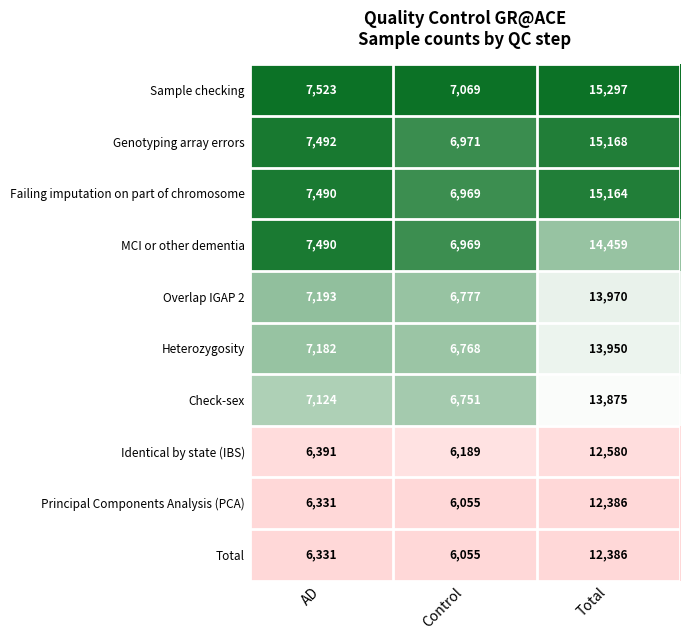

Which series changed the most between Control and Total?

Sample checking